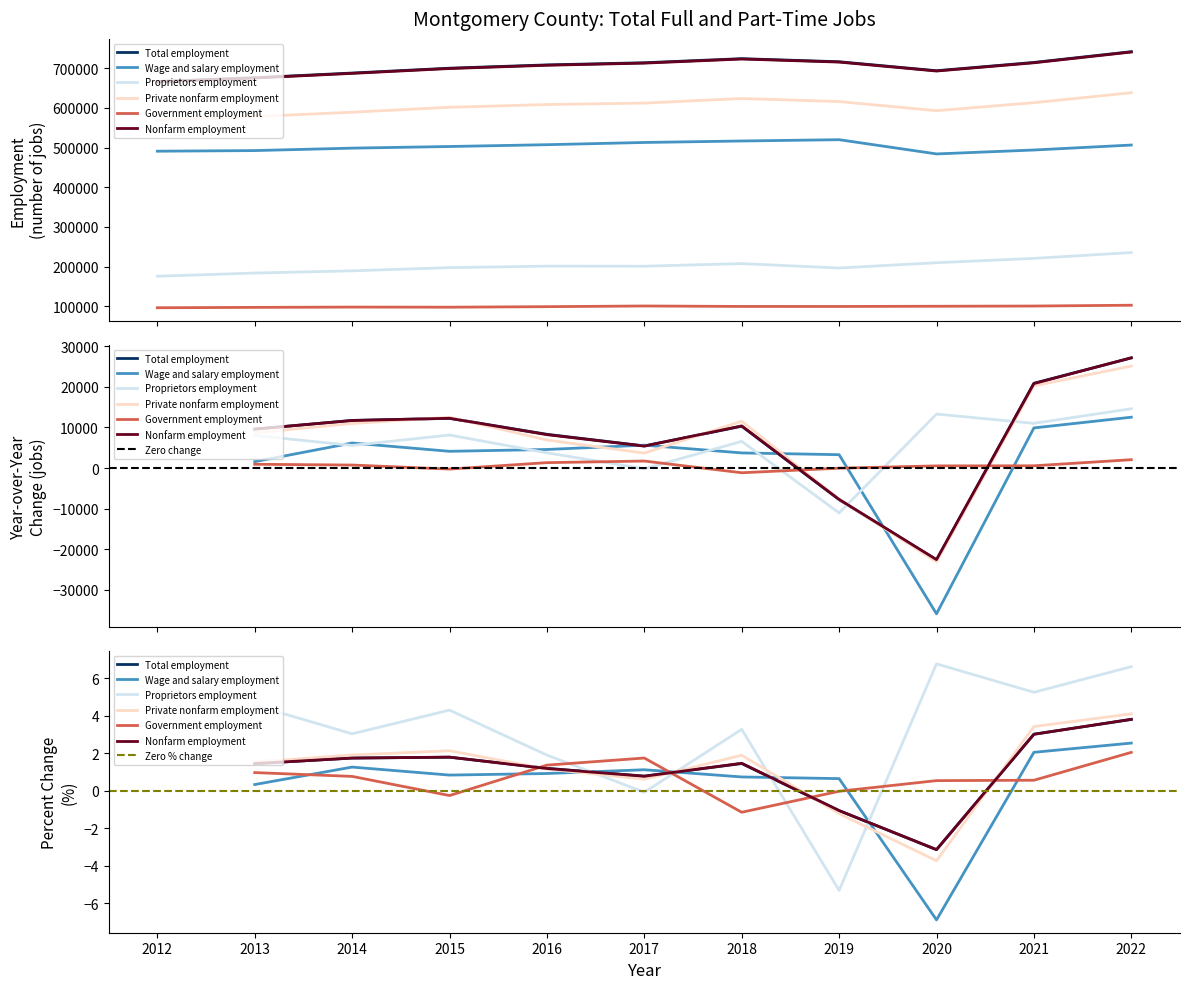

What is the maximum value for Private nonfarm employment?

638470